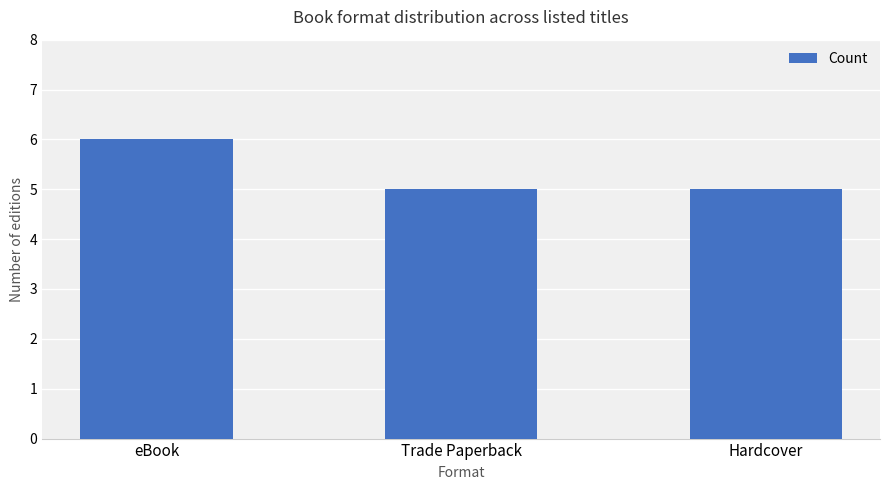

What is the label of the 3rd bar from the right?

eBook